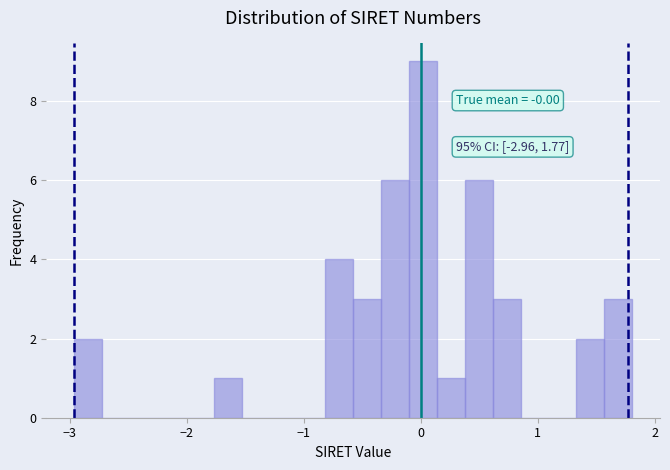

Around what value on the x-axis is the tallest bar? Give the approximate position of its centre, as read against the axis.

0.0